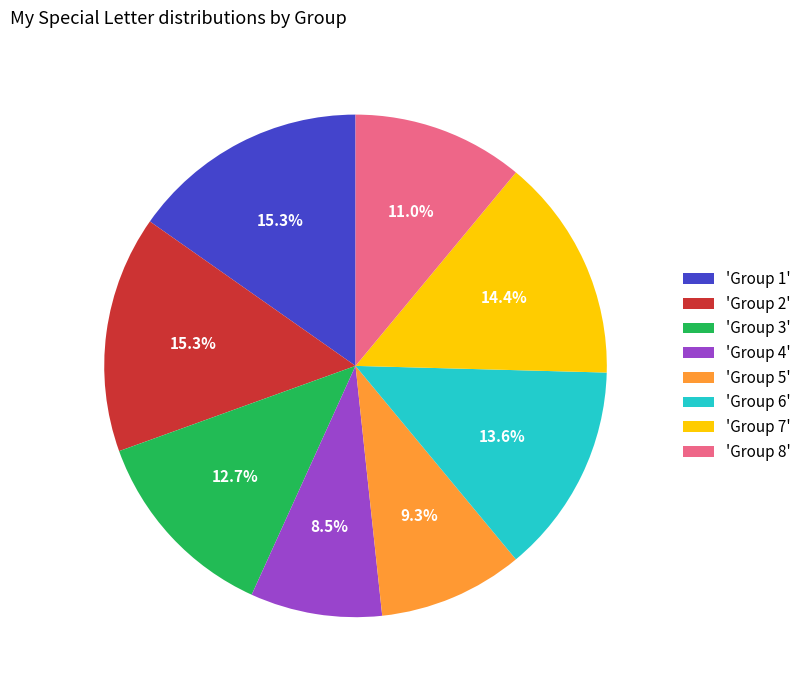

Is there a majority slice in this chart?

No